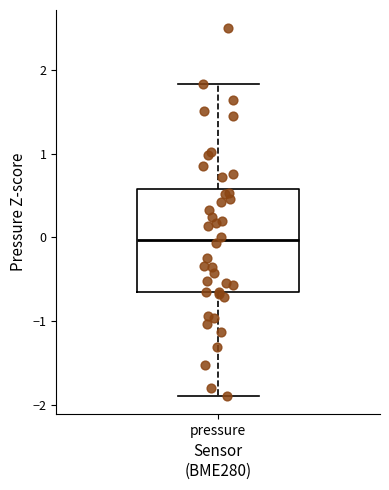

Read this box plot against the y-axis: the position of the median line, the range covered by the box, and the ends of both whiskers. The values are not printed on the chart, so give them approximately, as read against the axis.

median 0.0, box -0.7 to 0.6, whiskers -1.9 to 1.8